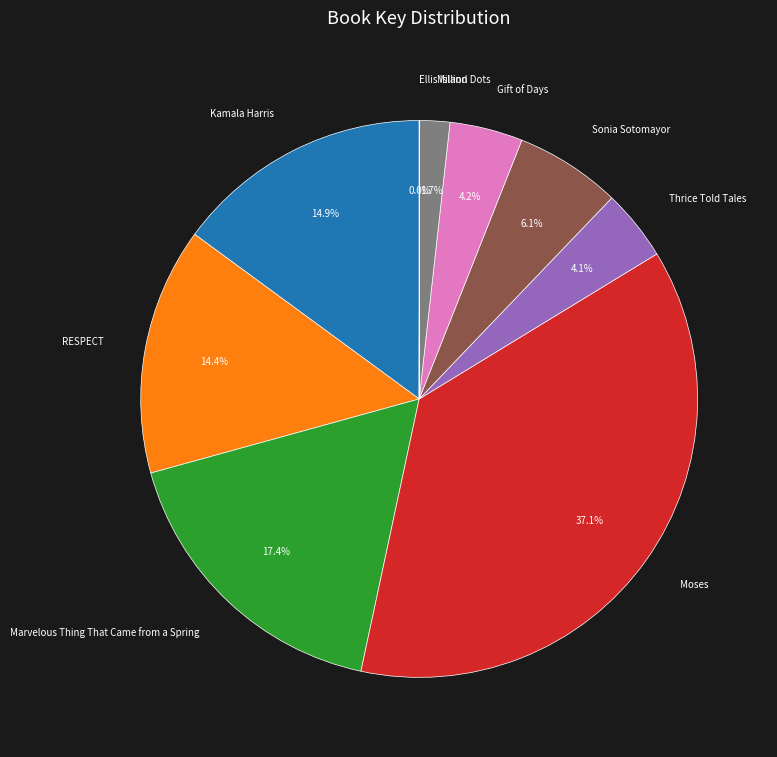

To the nearest percent, what portion does RESPECT represent?

14%